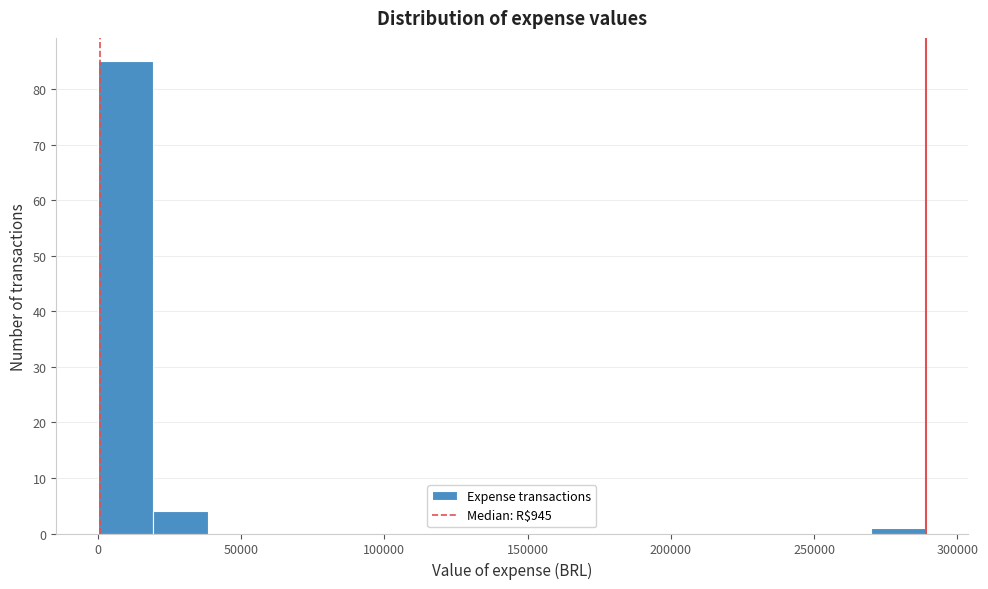

Around what value on the x-axis is the tallest bar? Give the approximate position of its centre, as read against the axis.

10000